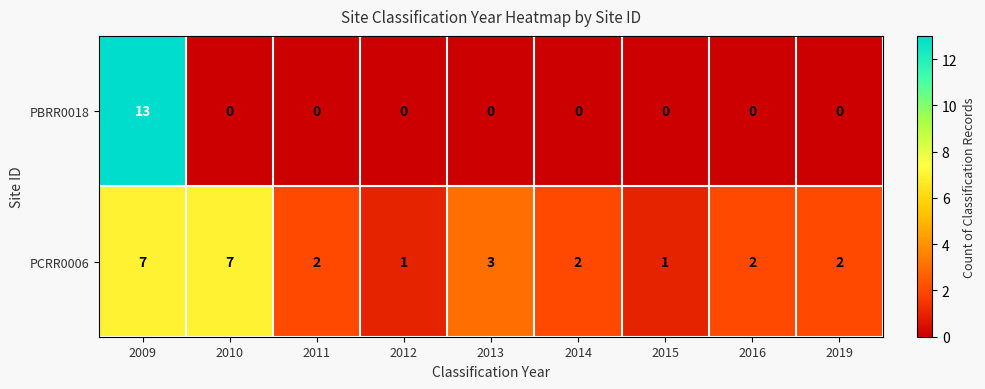

Between 2011 and 2013, which series saw the biggest shift?

PCRR0006